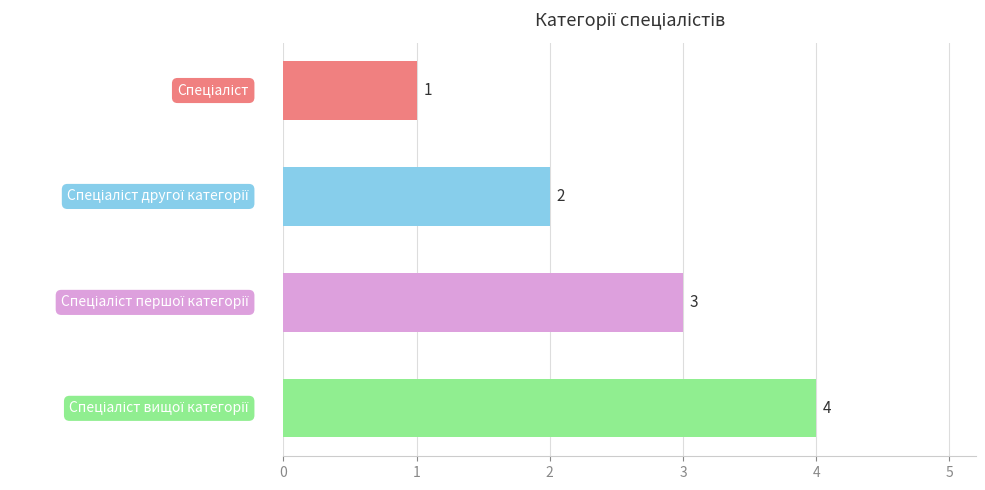

What is the difference between the maximum and minimum values?

3